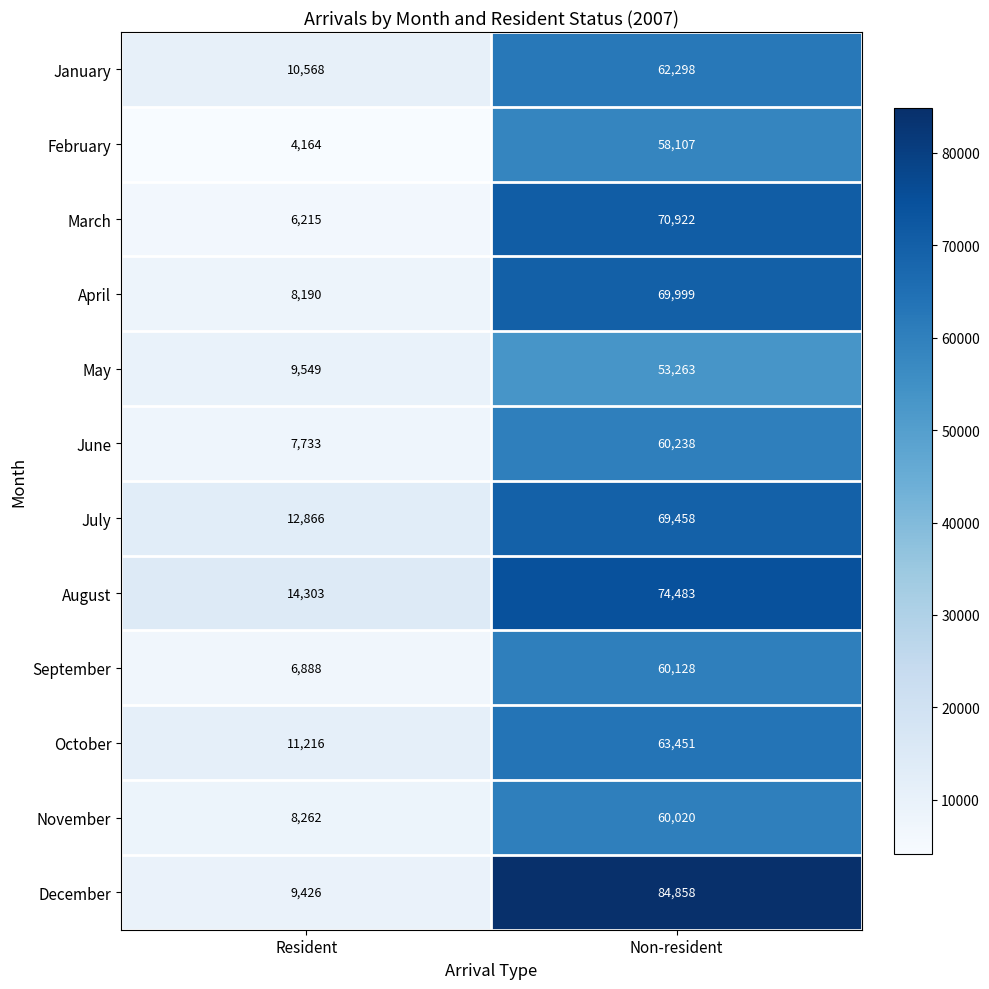

What is the difference between the May values at Non-resident and Resident?

43714